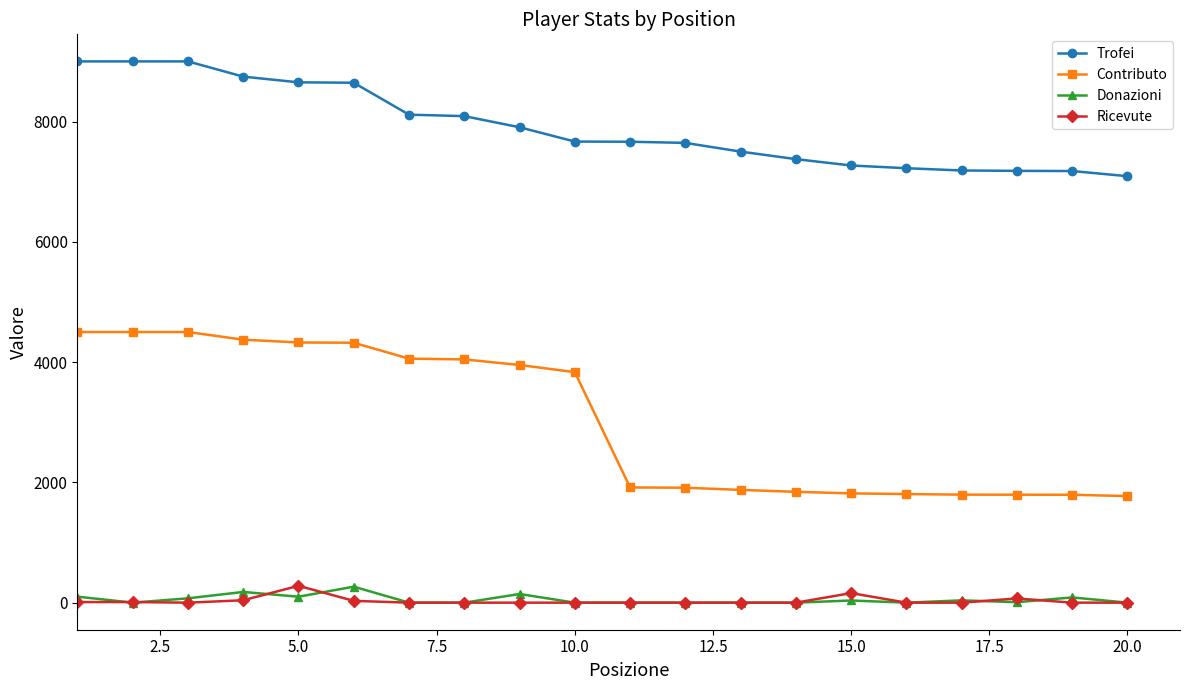

At how many categories does at least one series exceed 5771?

20